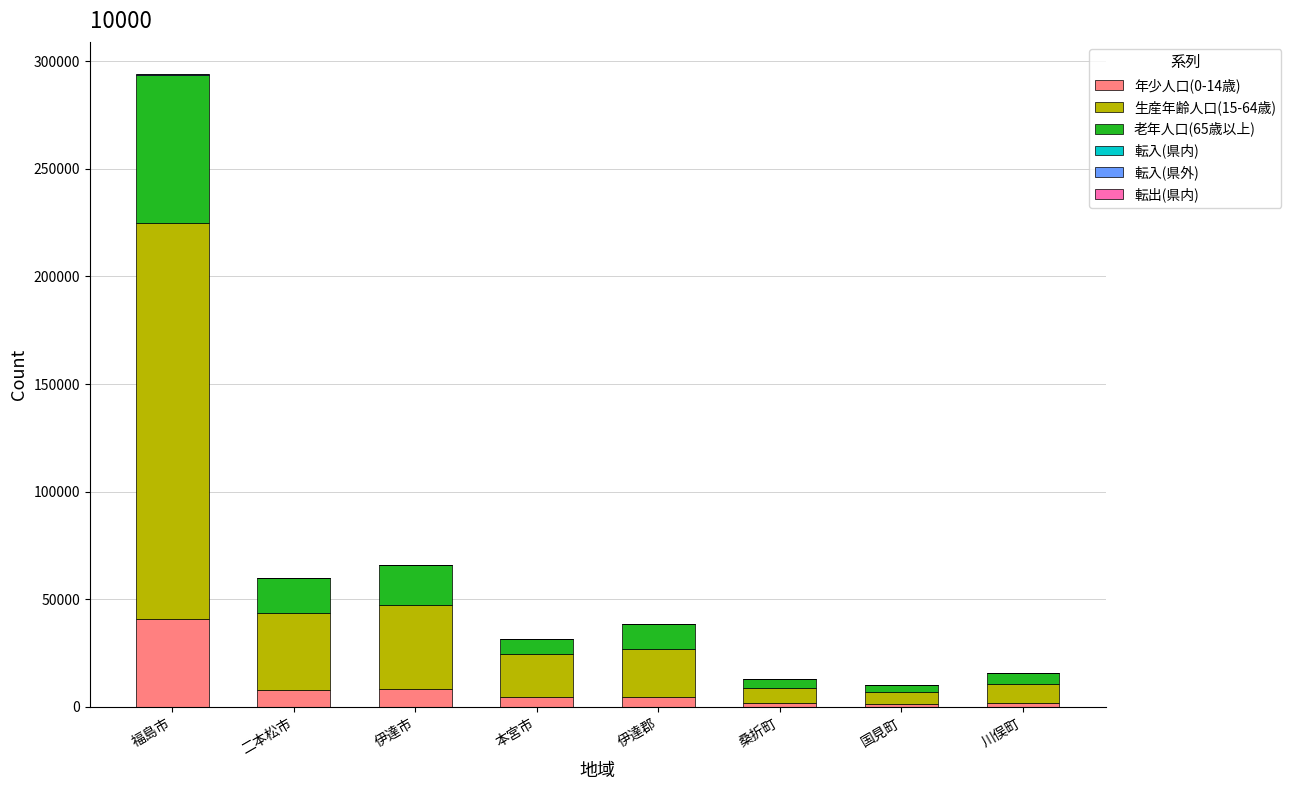

The value of 年少人口(0-14歳) at 二本松市 is 7794. True or false?

True